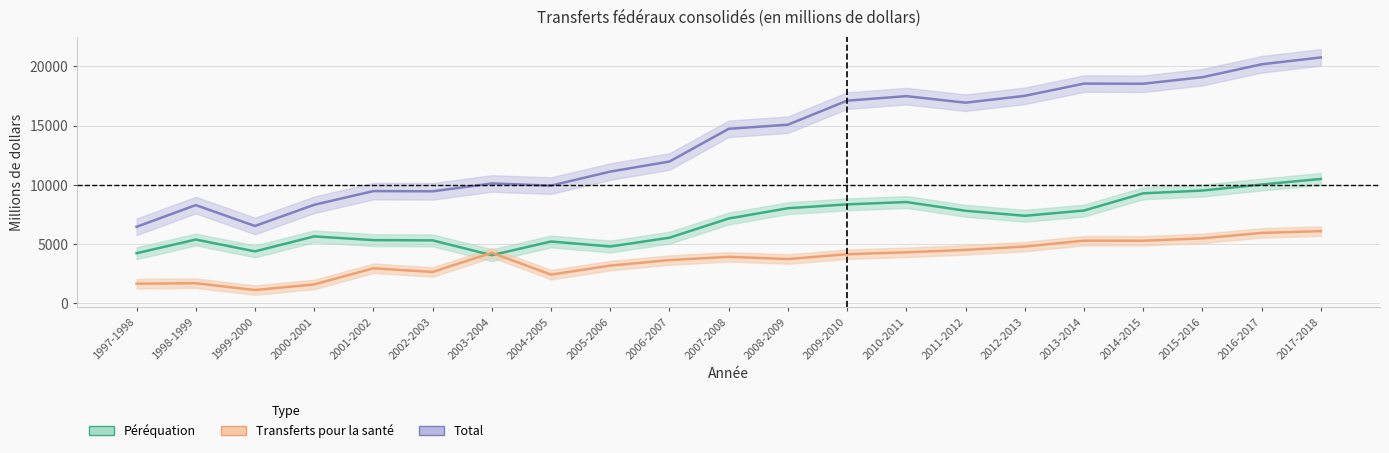

True or false: Péréquation has a value of 8355 at 2009-2010.

True